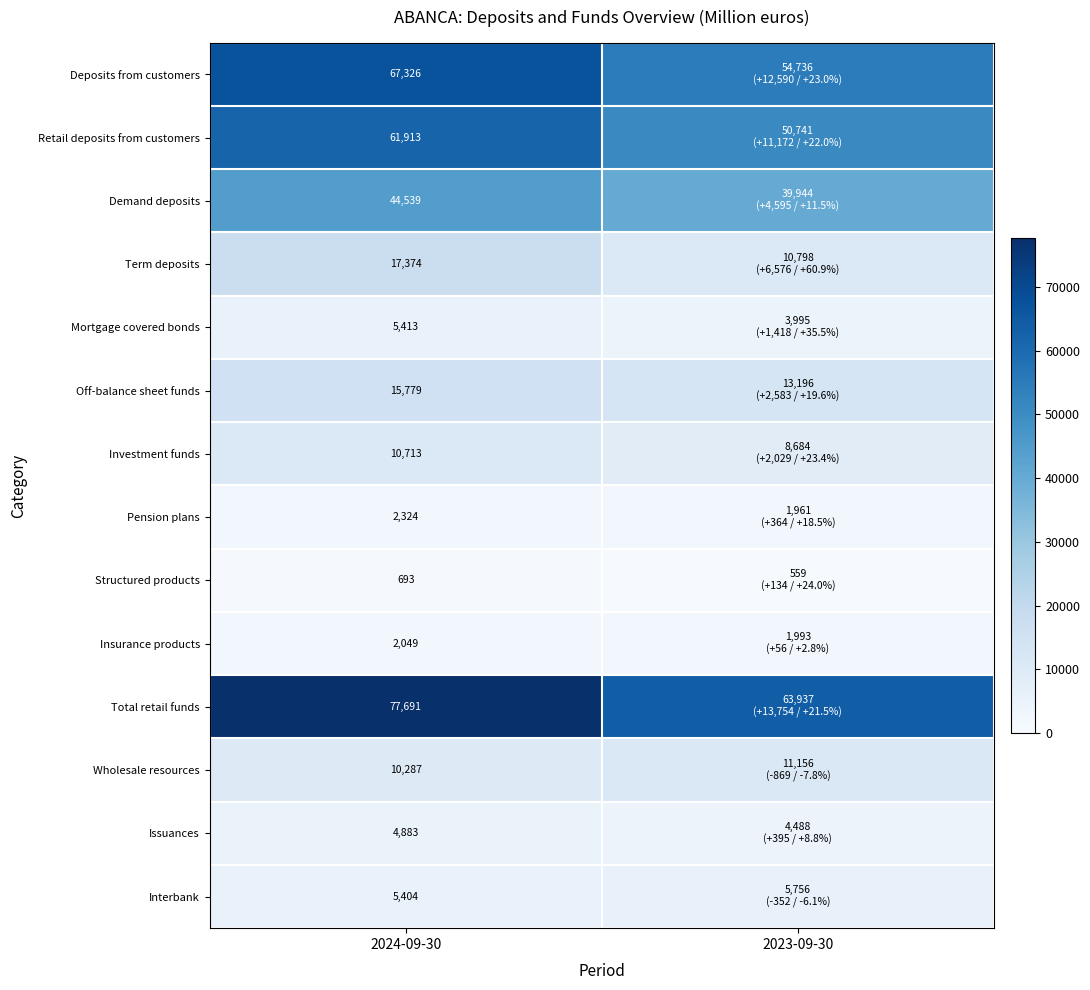

Between 2024-09-30 and 2023-09-30, which is larger?

2024-09-30